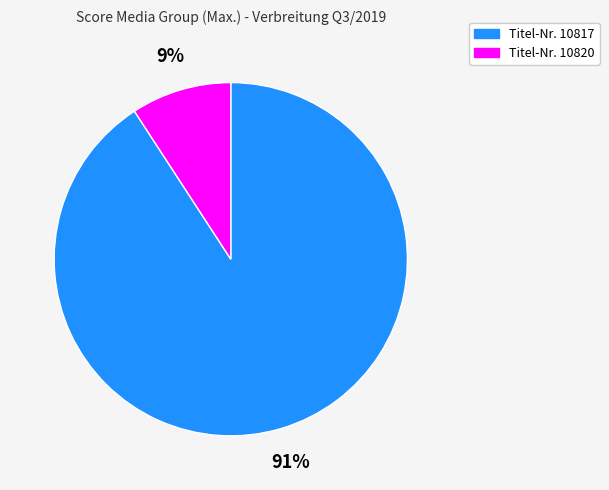

Is there any slice that represents more than half of the pie?

Yes